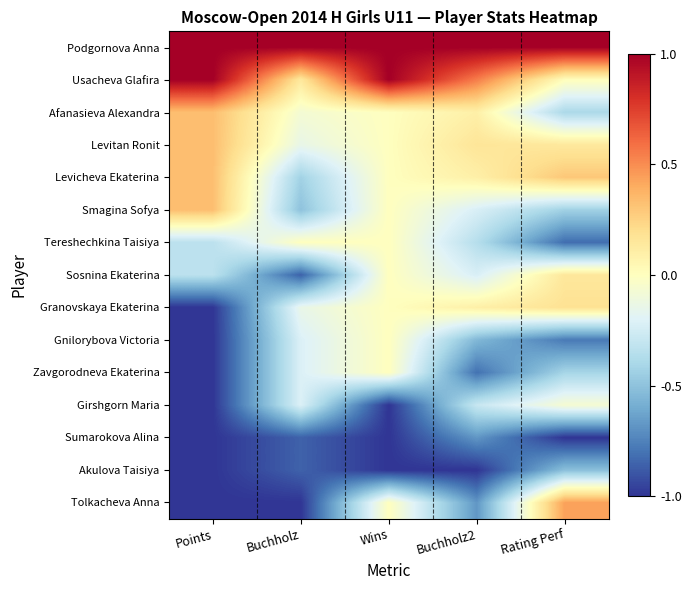

List the series in order of their peak value, highest first.

Podgornova Anna, Usacheva Glafira, Tolkacheva Anna, Afanasieva Alexandra, Levitan Ronit, Levicheva Ekaterina, Smagina Sofya, Granovskaya Ekaterina, Sosnina Ekaterina, Tereshechkina Taisiya, Gnilorybova Victoria, Zavgorodneva Ekaterina, Girshgorn Maria, Akulova Taisiya, Sumarokova Alina